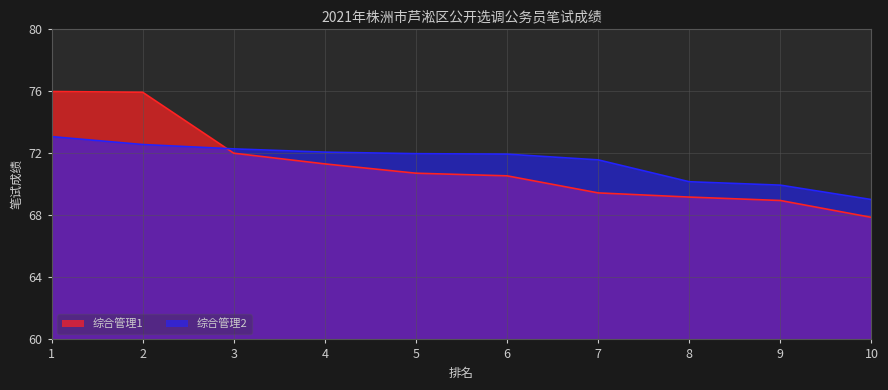

Between which two adjacent categories do 综合管理2 and 综合管理1 first intersect?

2 and 3